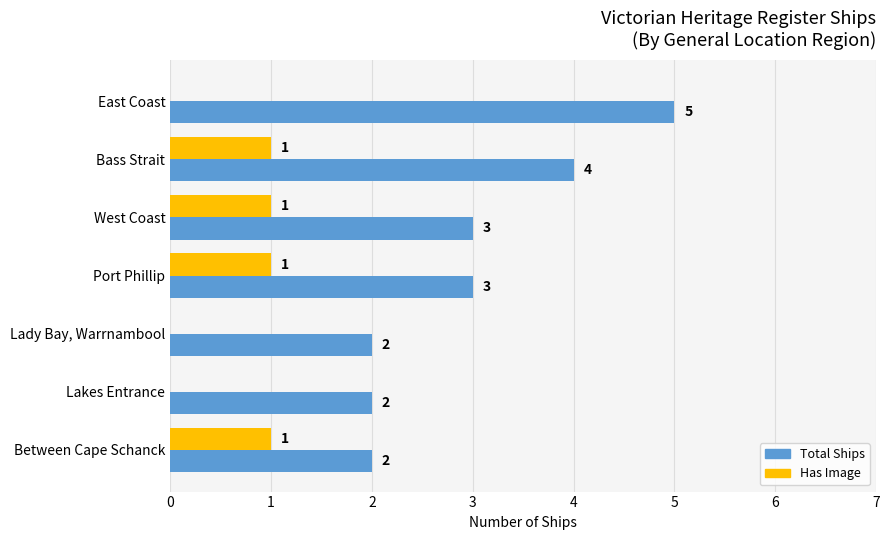

The value of Has Image at East Coast is 0. True or false?

True